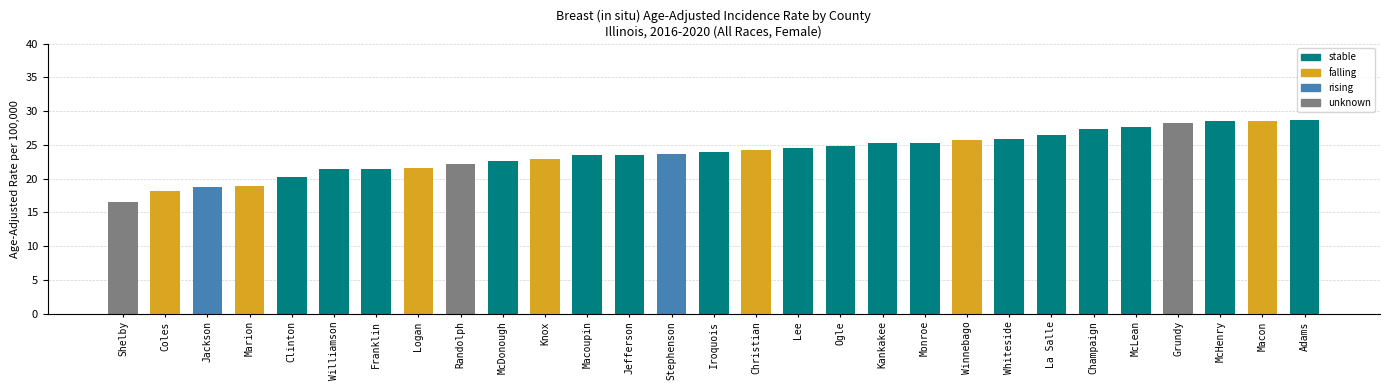

Does the chart contain stacked bars?

No